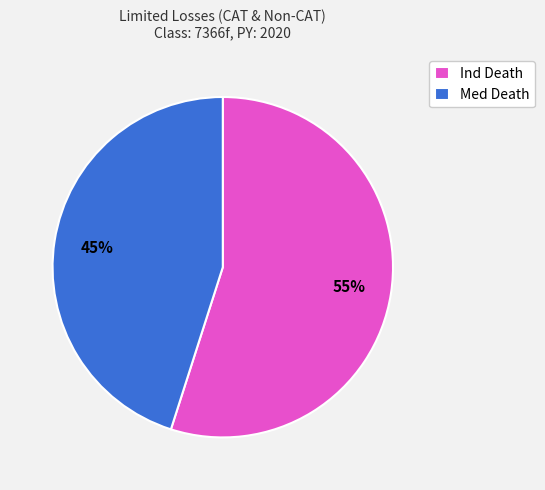

Approximately how many times larger is the value at Med Death compared to Ind Death?

0.8